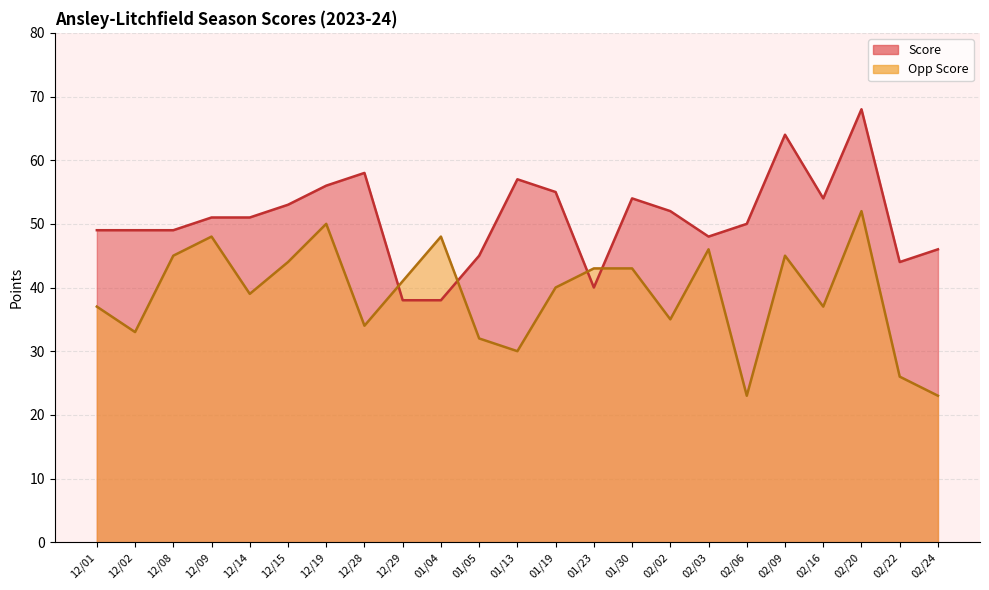

At which label does Opp Score reach its peak?

02/20